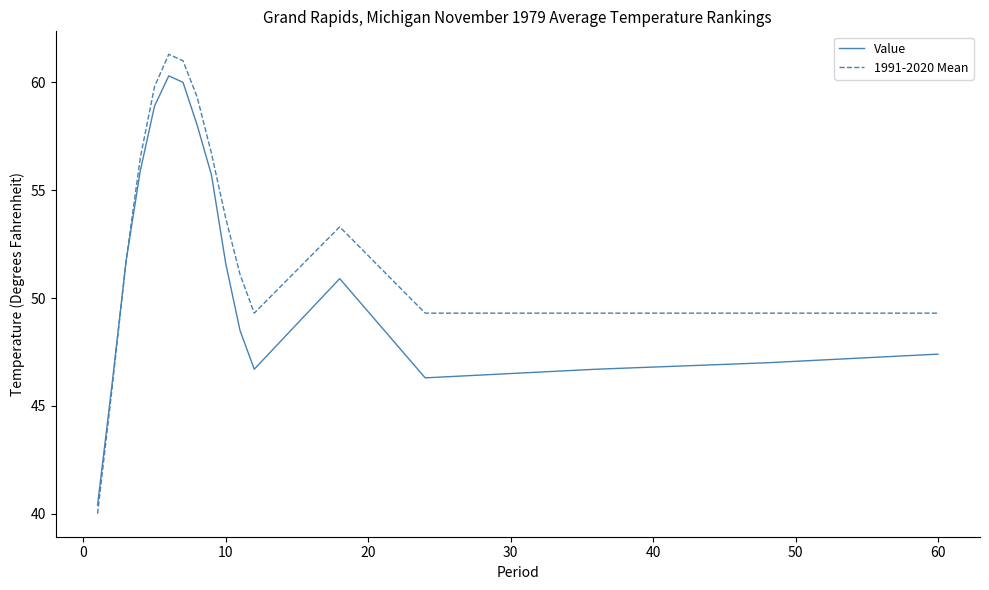

What is the minimum value for 1991-2020 Mean?

40.0